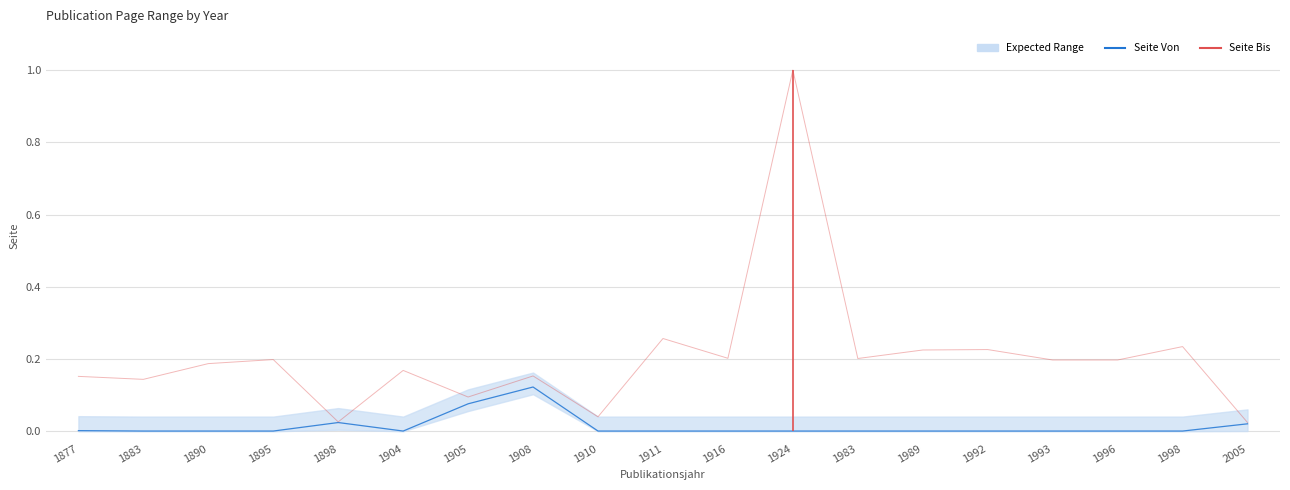

True or false: Seite Von and Seite Bis intersect in this chart.

False